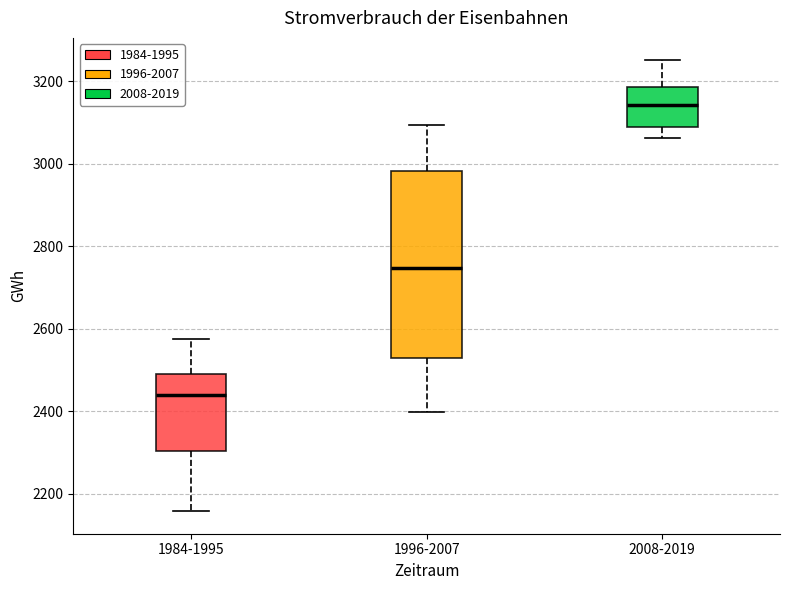

Comparing the boxes themselves (not the whiskers), which one is the tallest?

1996-2007